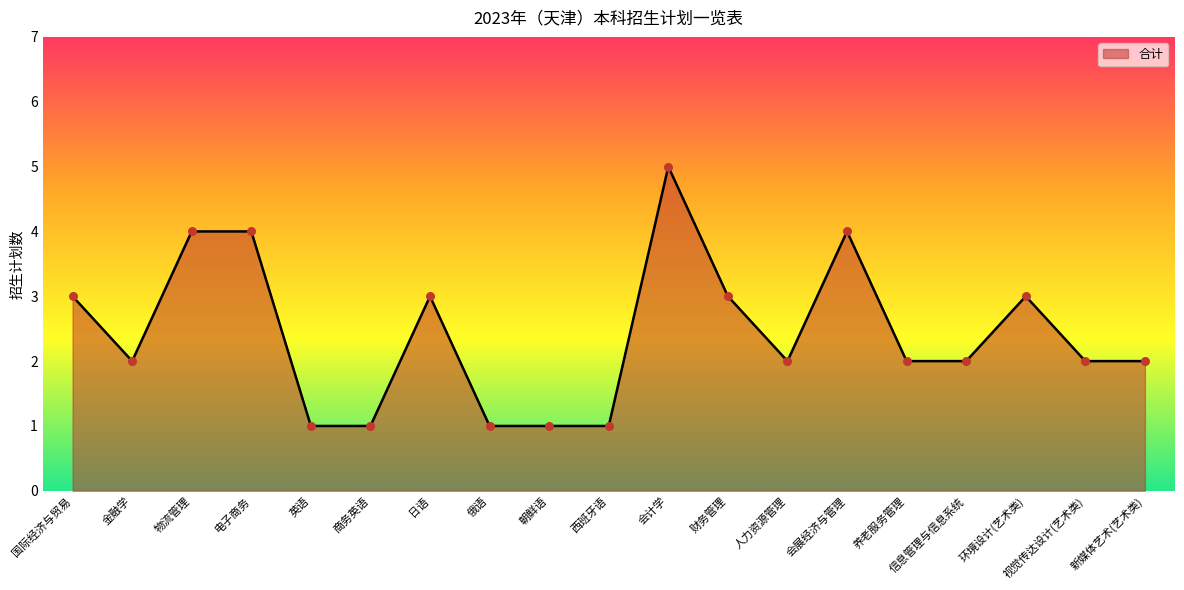

What is the change in value from 电子商务 to 日语?

-1